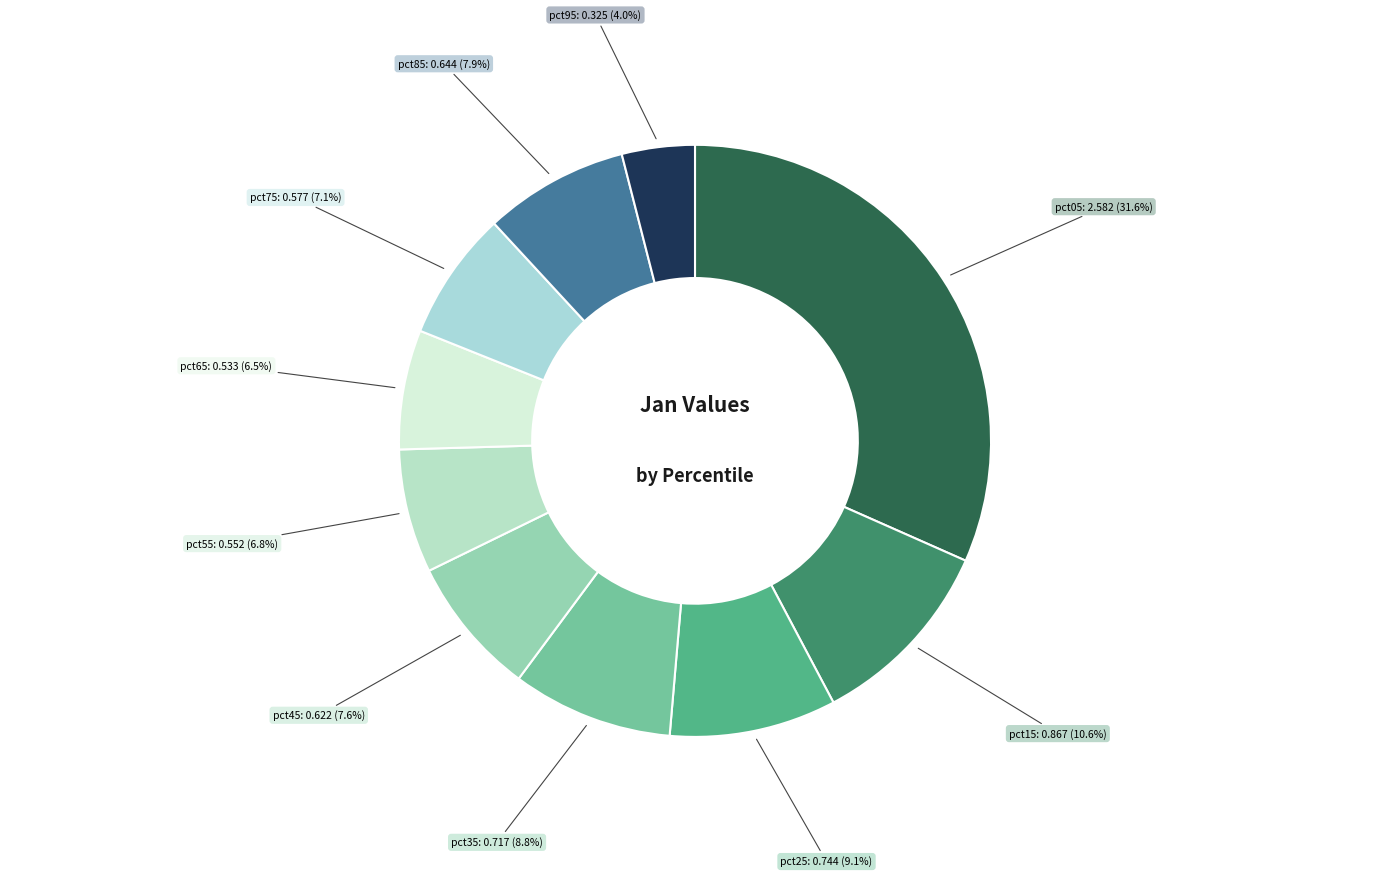

Is there any slice that represents more than half of the pie?

No